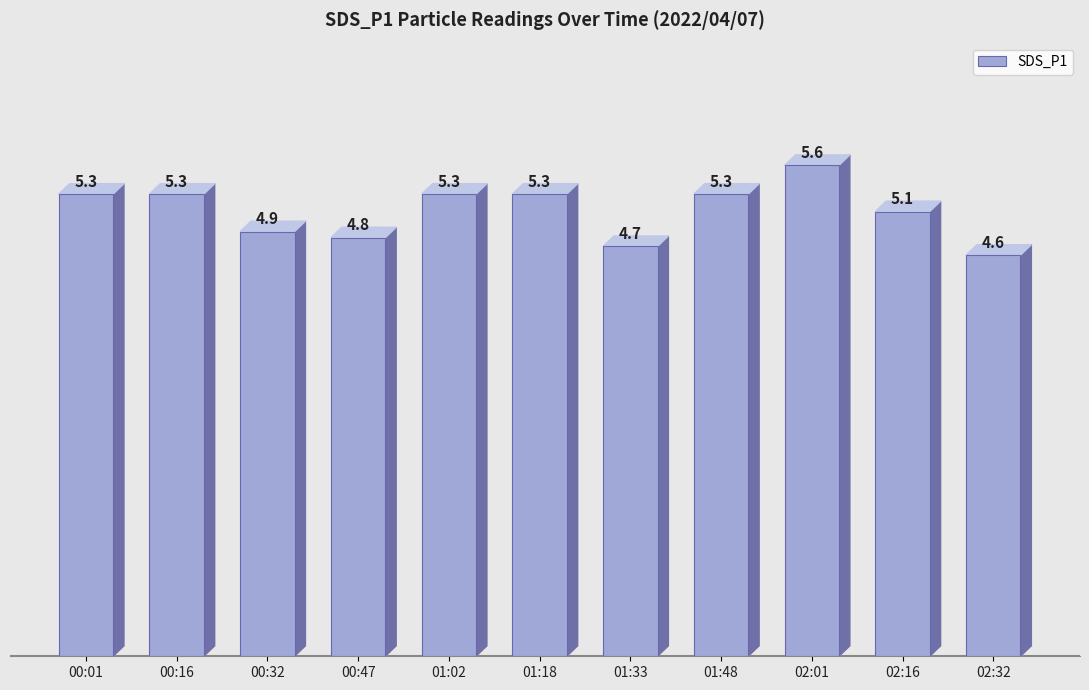

Is it true that the value at 02:32 is 2.3?

False